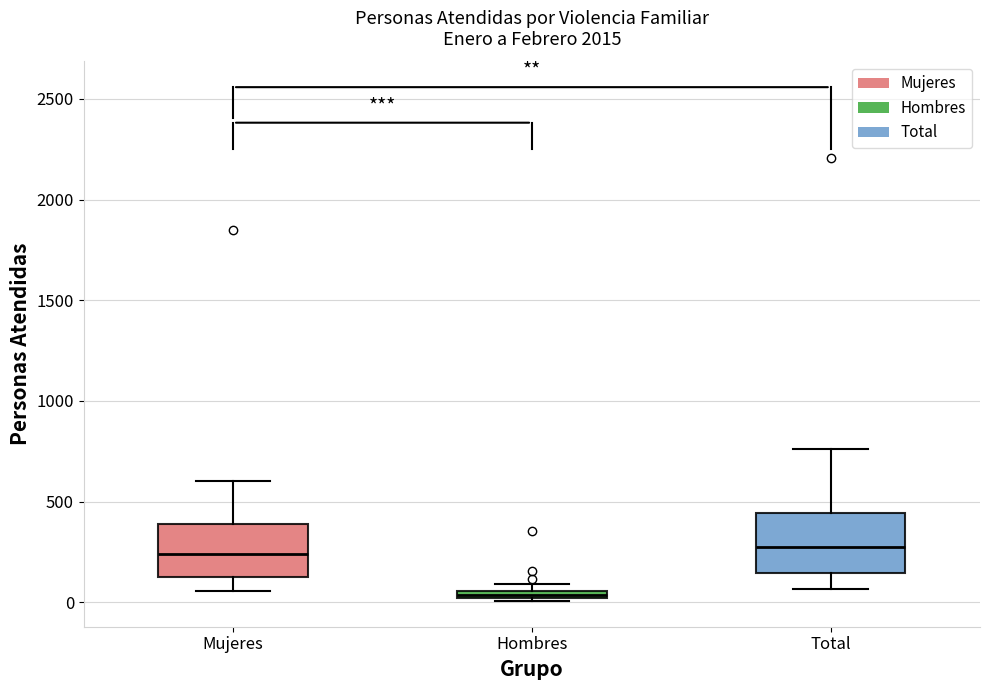

Where does the lower whisker of the box for Mujeres end on the y-axis? The values are not printed on the chart, so give them approximately, as read against the axis.

50